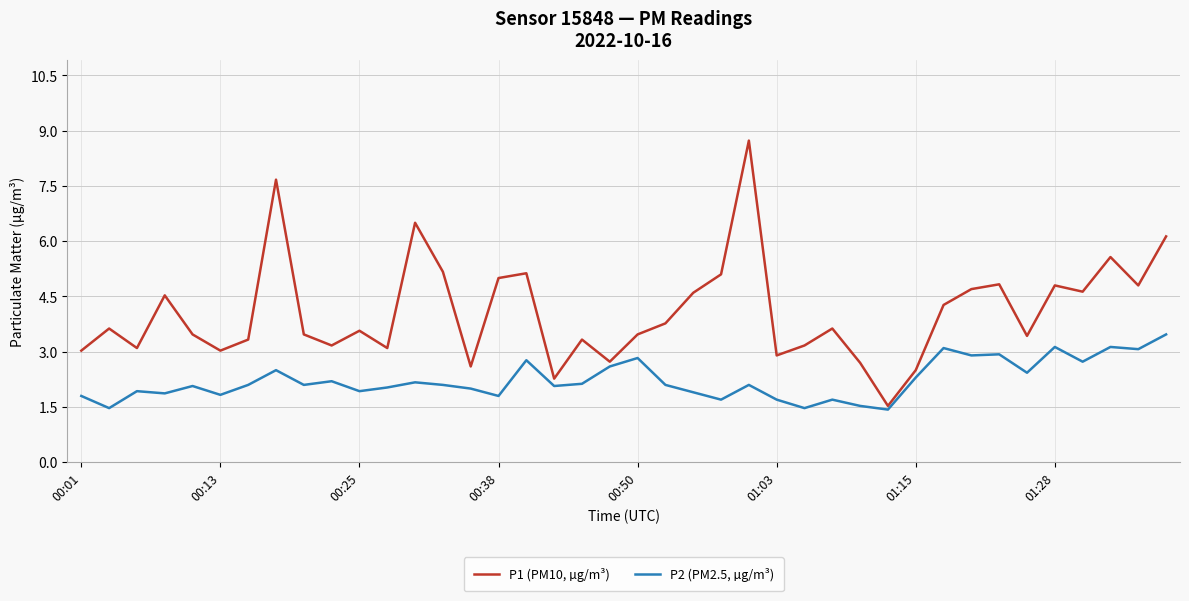

Which series has the largest range (max minus min)?

P1 (PM10, µg/m³)